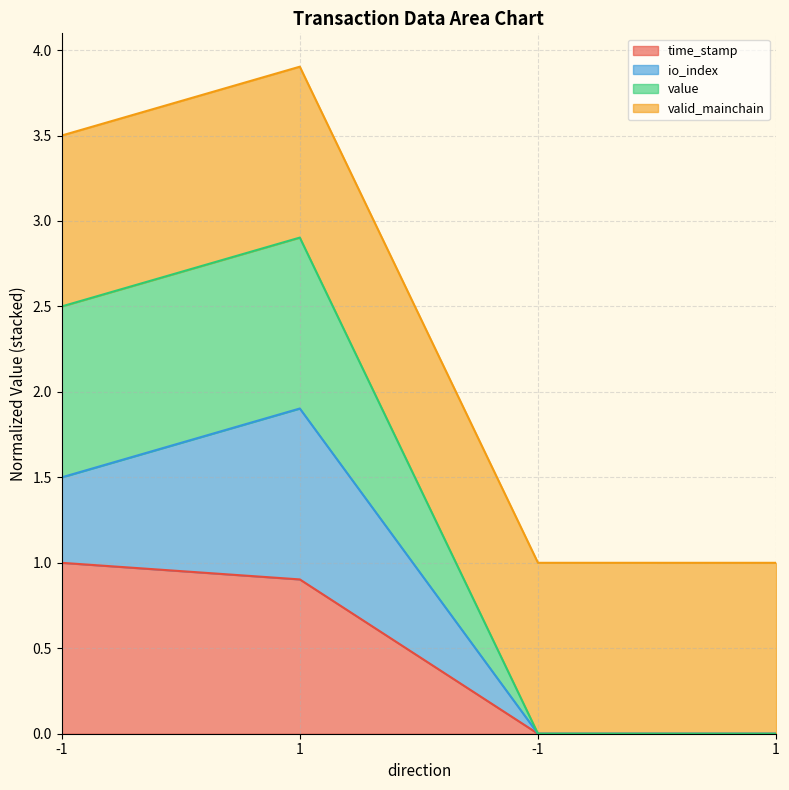

True or false: time_stamp and value cross at least once.

False